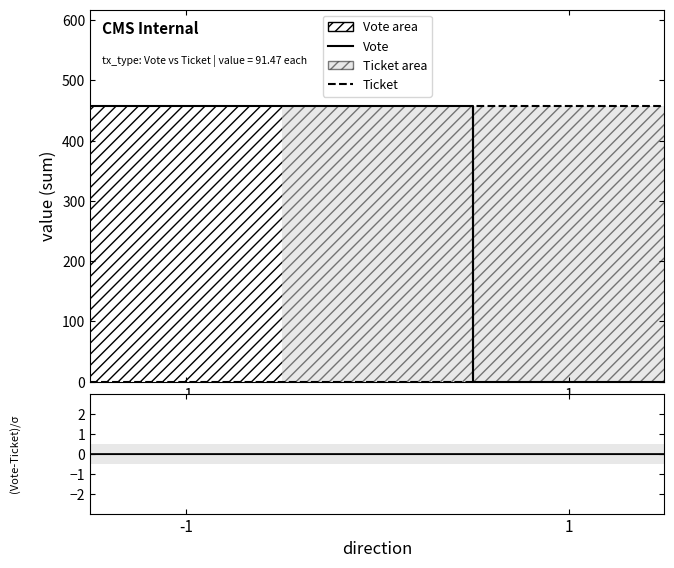

What is the greatest value displayed?

457.4